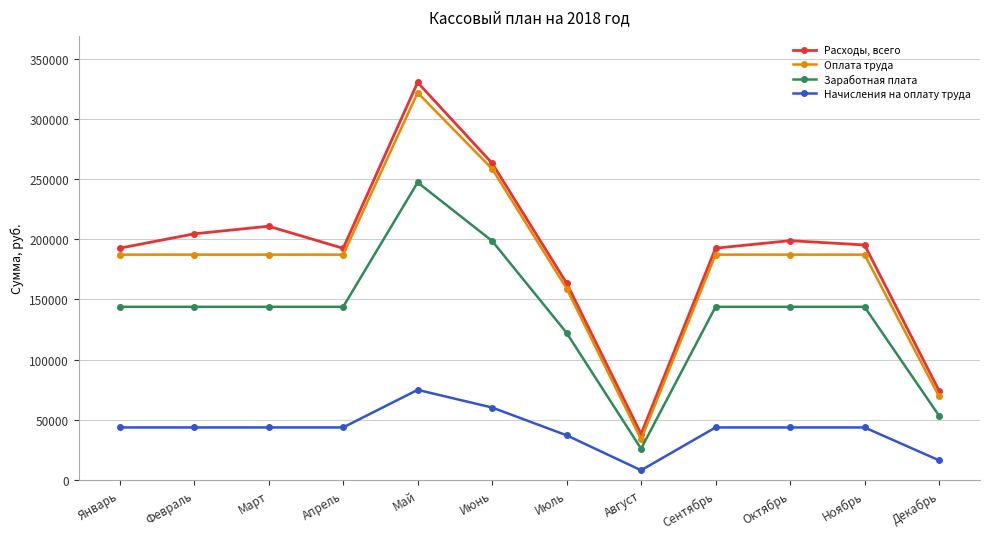

What value does the Расходы, всего series have at Ноябрь?

195368.9